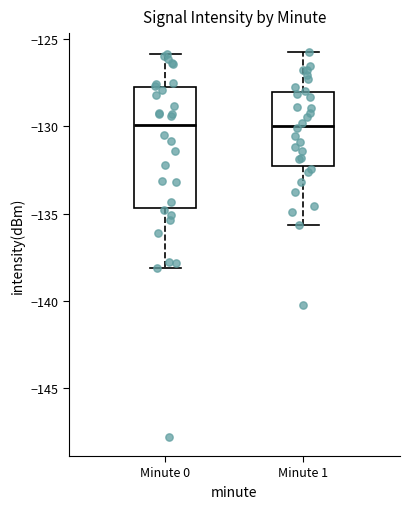

Reading left to right, read every box against the y-axis: the position of its median line, the range the box covers, and the ends of its whiskers. The values are not printed on the chart, so give them approximately, as read against the axis.

Minute 0: median -130.0, box -134.5 to -128.0, whiskers -138.0 to -126.0
Minute 1: median -130.0, box -132.5 to -128.0, whiskers -135.5 to -126.0